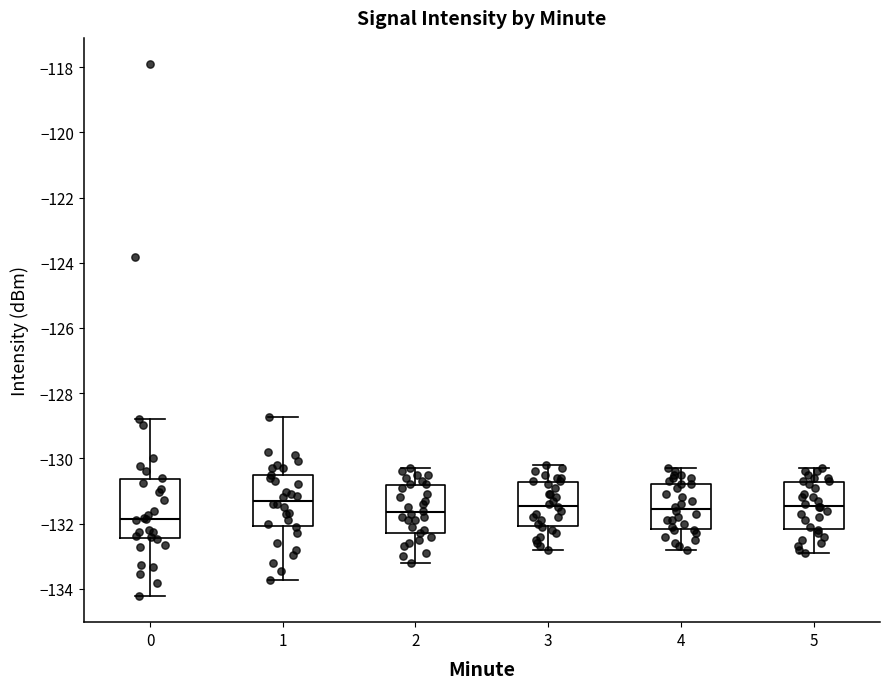

Which box is the tallest, from its lower edge to its upper edge?

0